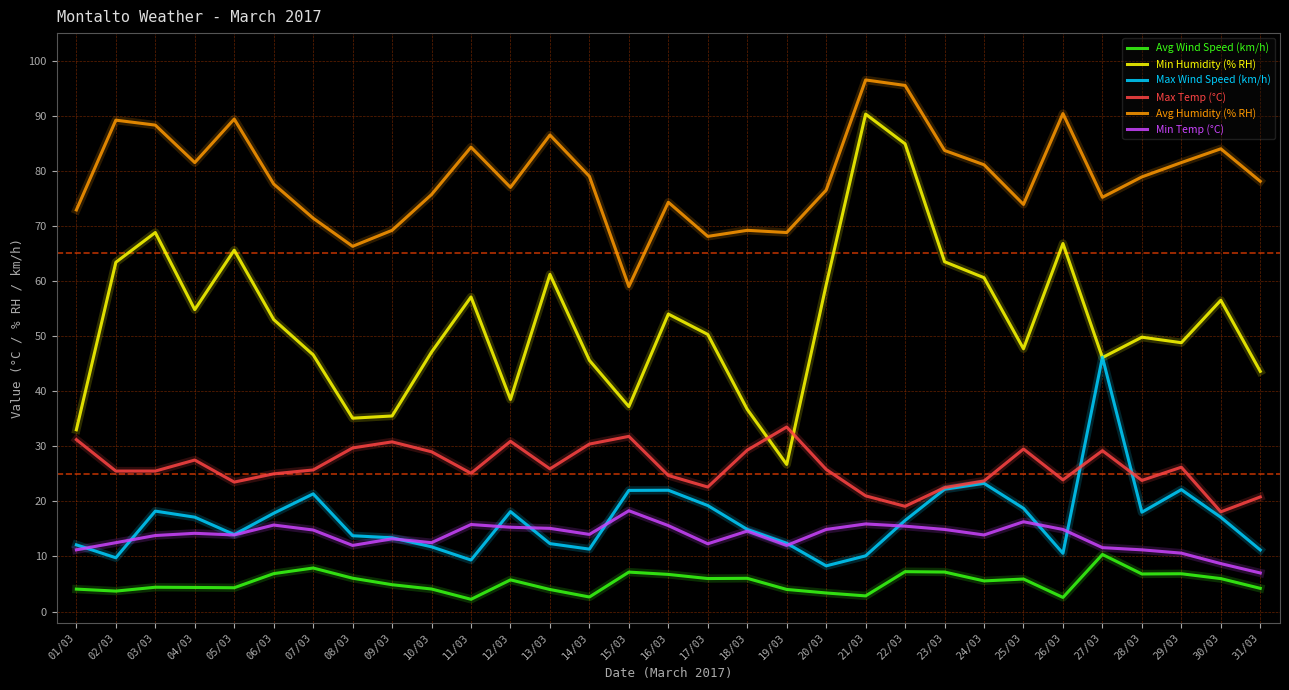

What value does the Max Temp (°C) series have at 09/03?

30.8